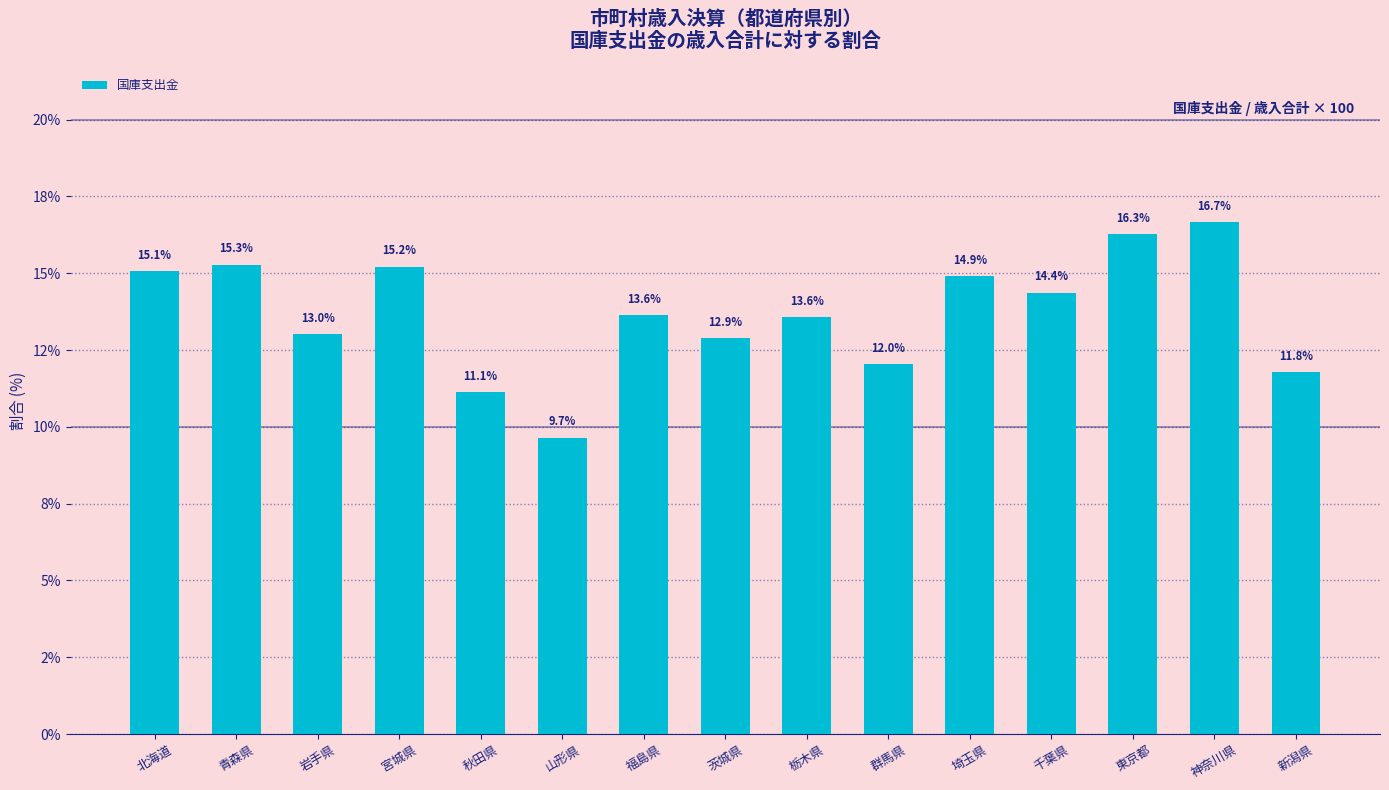

What is the sum of the values at 新潟県 and 茨城県?

24.7